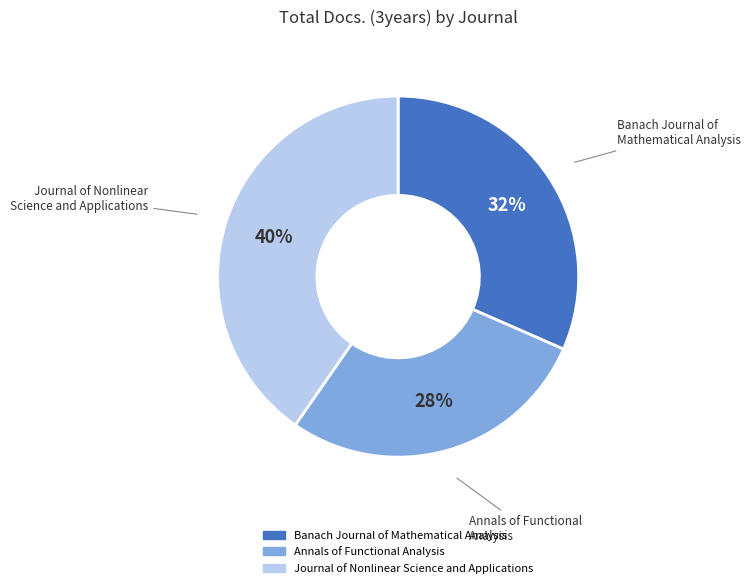

What percentage is the Banach Journal of Mathematical Analysis slice, to the nearest percent?

32%